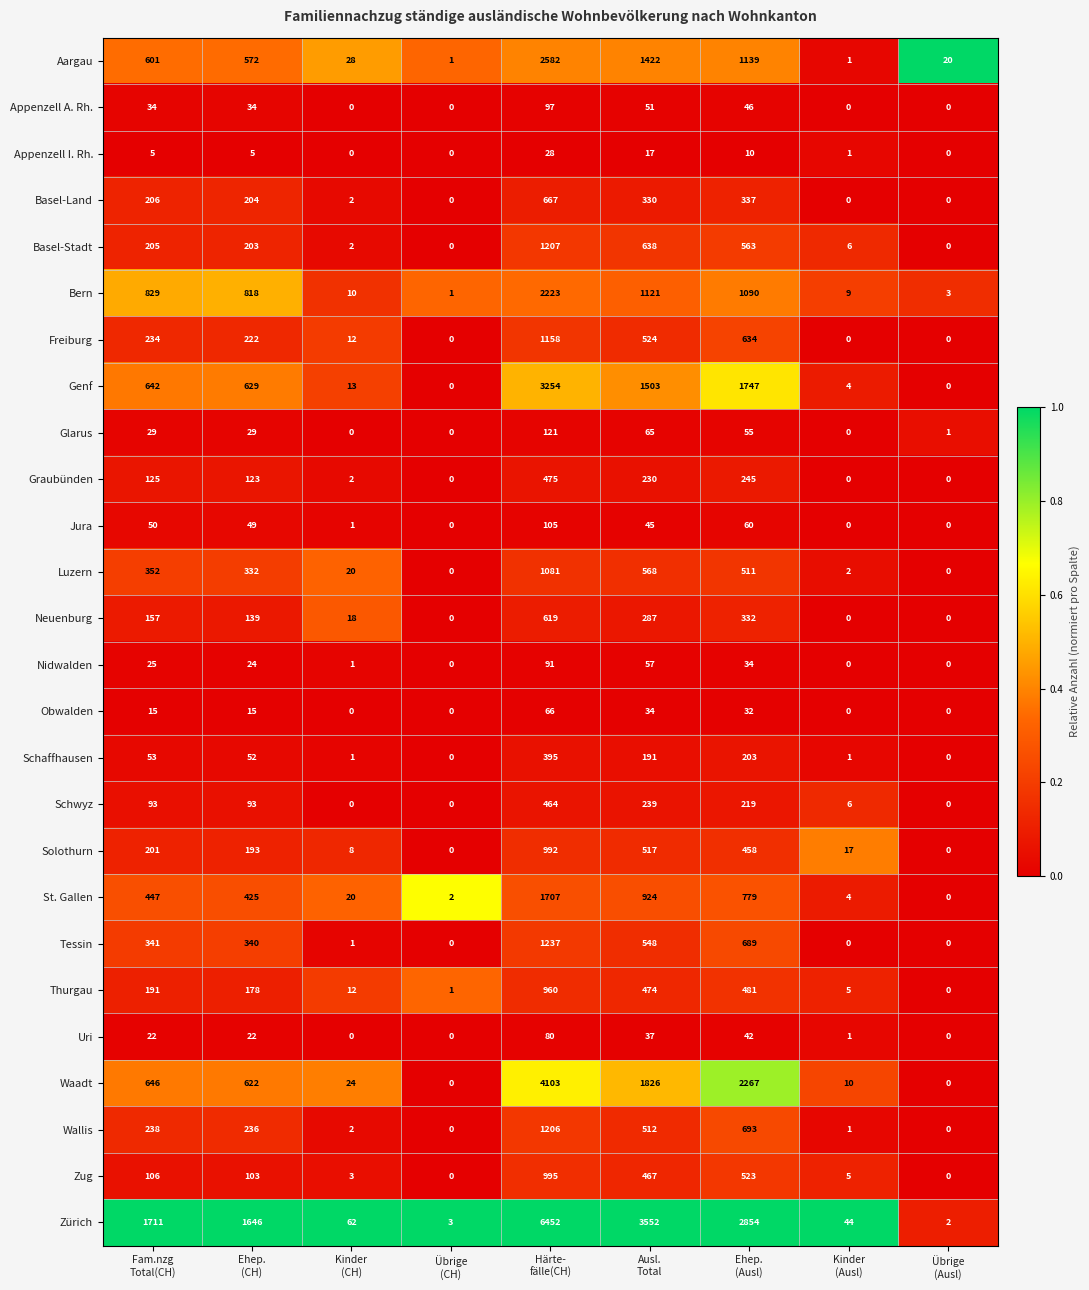

List the series in order of their peak value, lowest first.

Appenzell I. Rh., Obwalden, Uri, Nidwalden, Appenzell A. Rh., Jura, Glarus, Schaffhausen, Schwyz, Graubünden, Neuenburg, Basel-Land, Thurgau, Solothurn, Zug, Luzern, Freiburg, Wallis, Basel-Stadt, Tessin, St. Gallen, Bern, Aargau, Genf, Waadt, Zürich